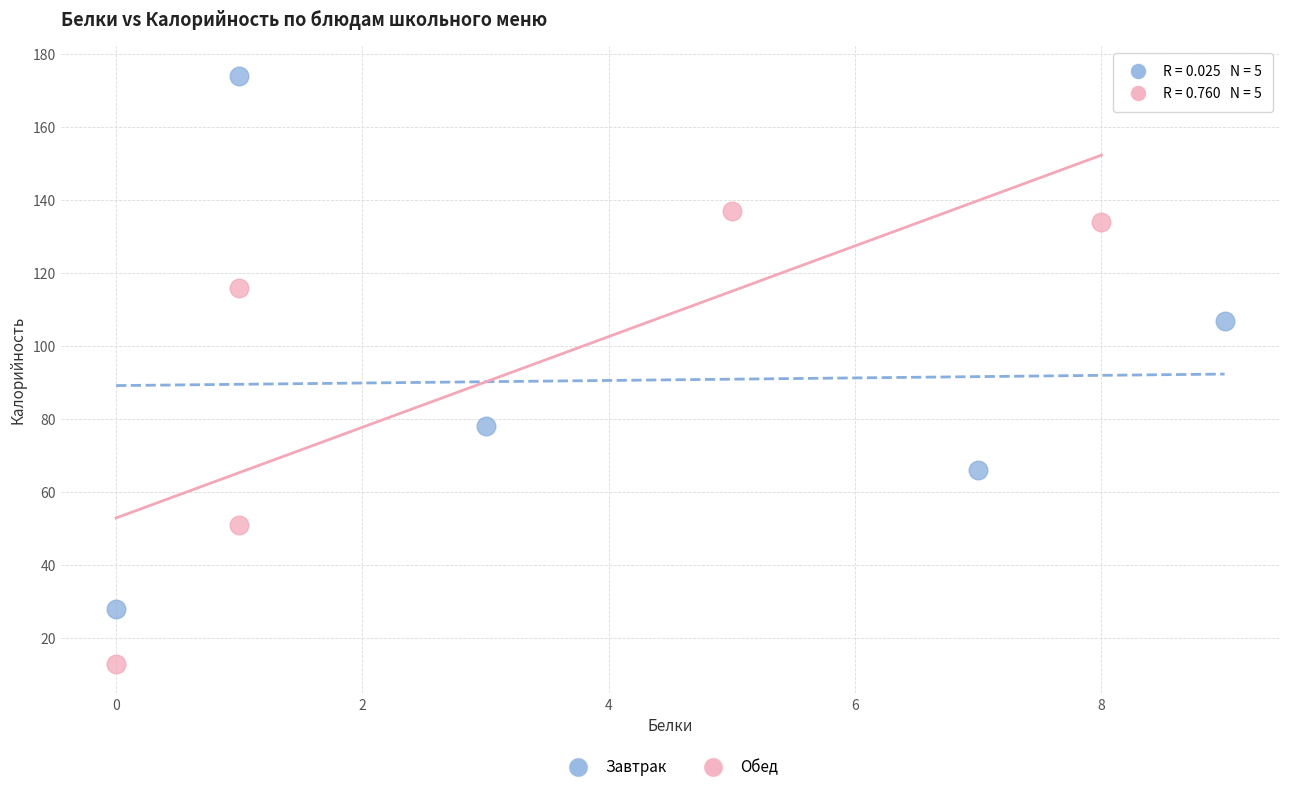

What are all the series names shown in the legend?

Завтрак, Обед